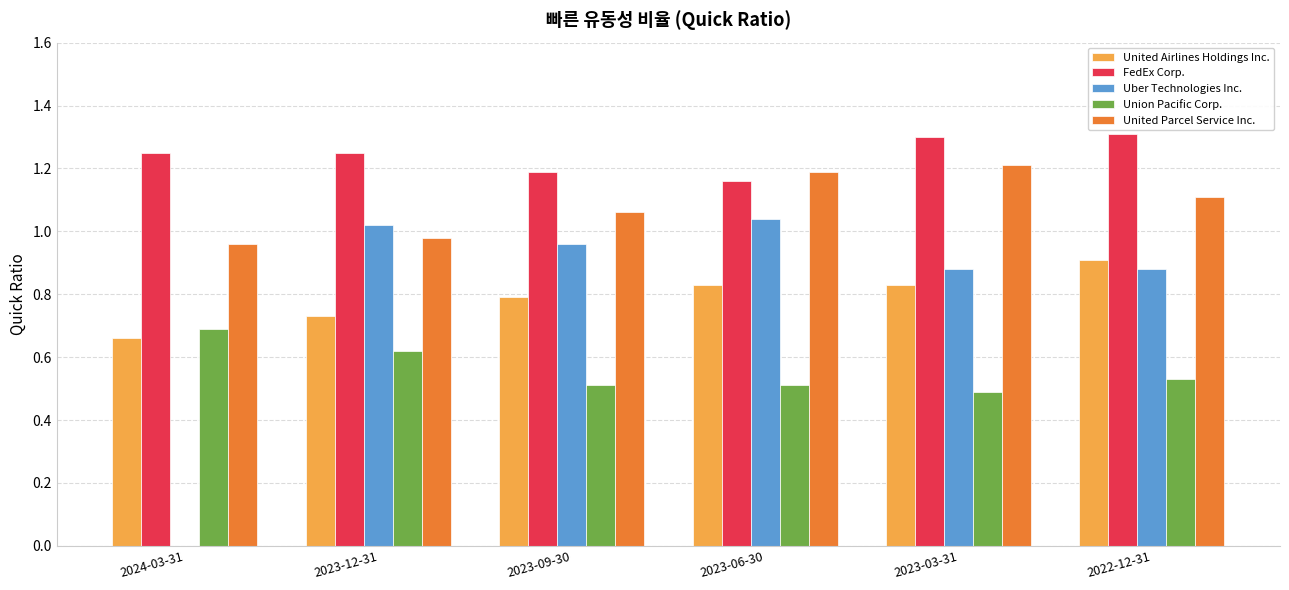

Does the chart contain stacked bars?

No